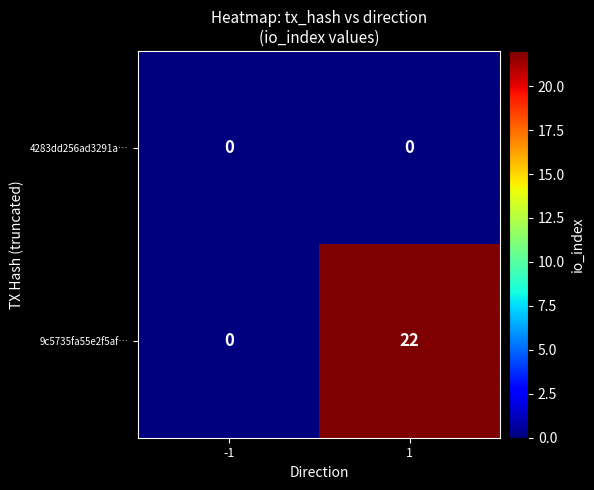

What is the total value across all series at 1?

22